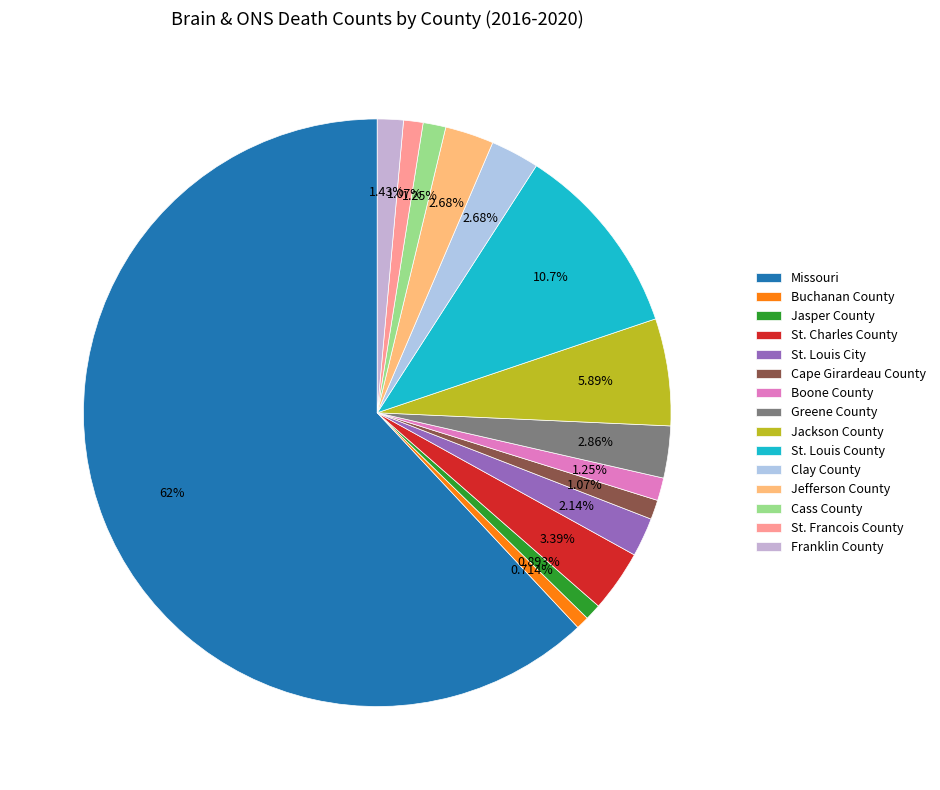

What is the change in value from St. Louis County to Franklin County?

-52